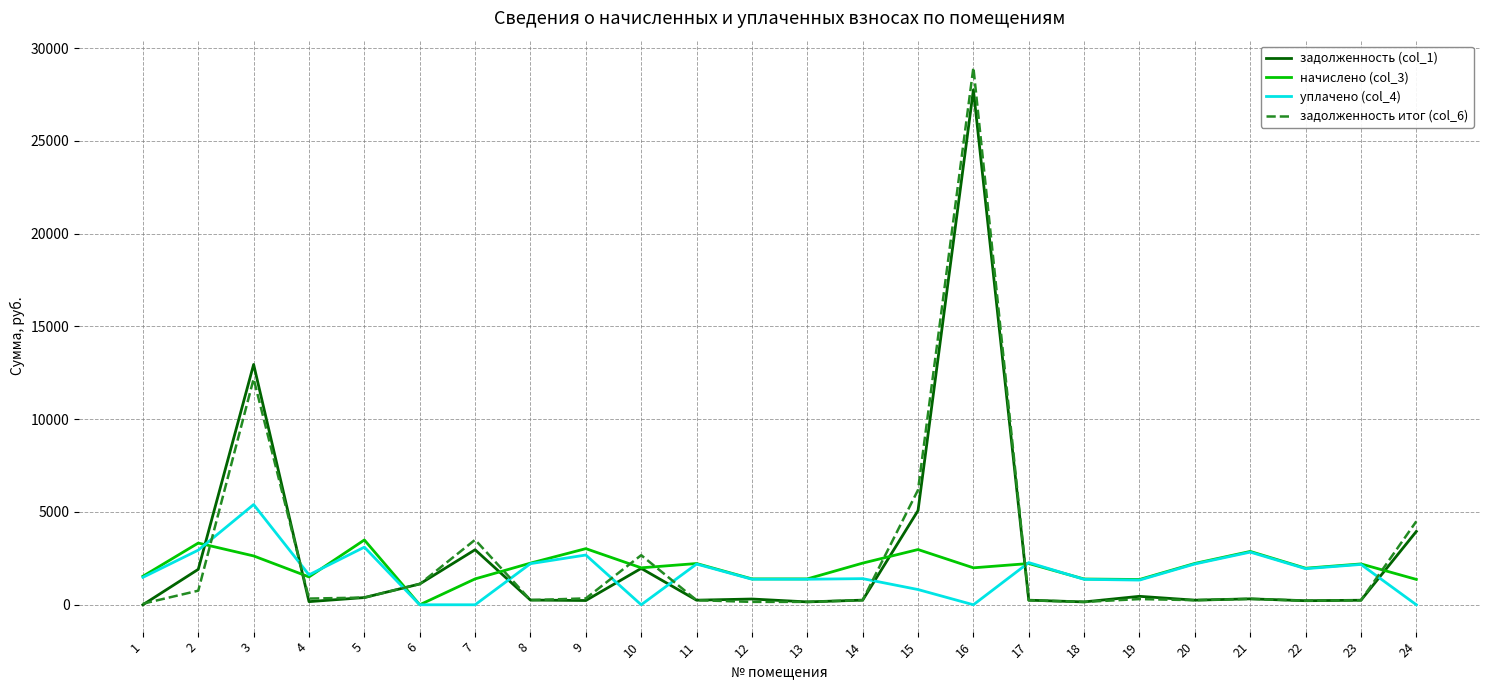

True or false: уплачено (col_4) has more than 1 points higher than both neighbors.

True